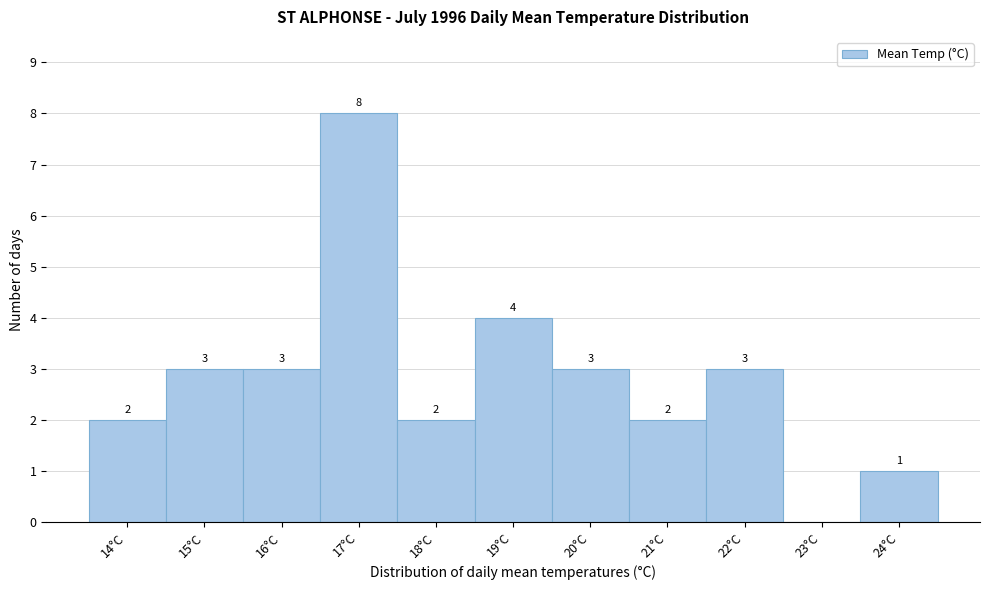

Reading left to right, transcribe all the data shown in this chart.

14°C=2	15°C=3	16°C=3	17°C=8	18°C=2	19°C=4	20°C=3	21°C=2	22°C=3	23°C=0	24°C=1